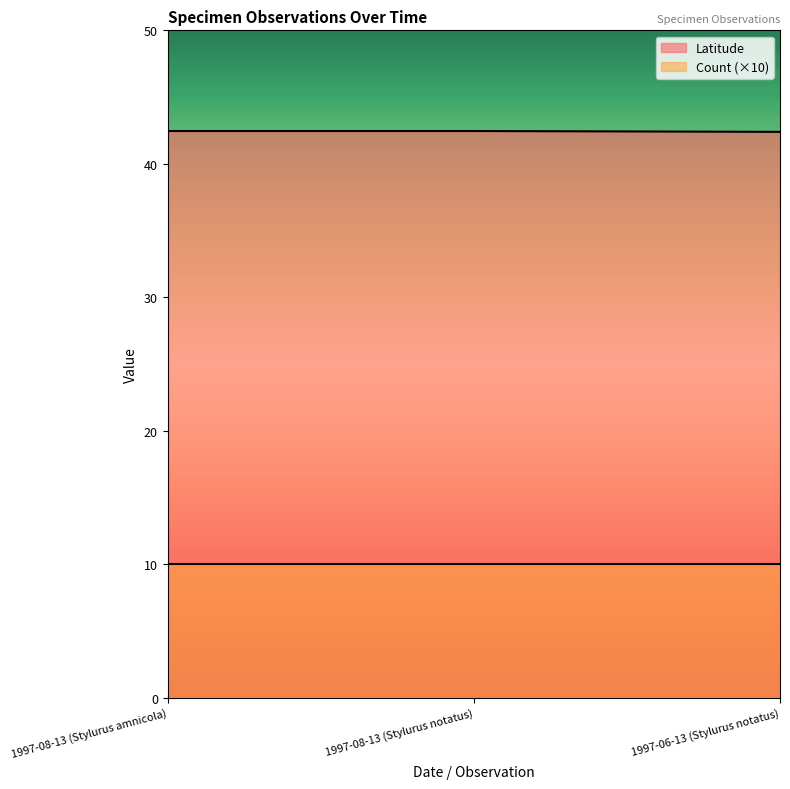

What is the value of the 3rd point from the left?

42.4